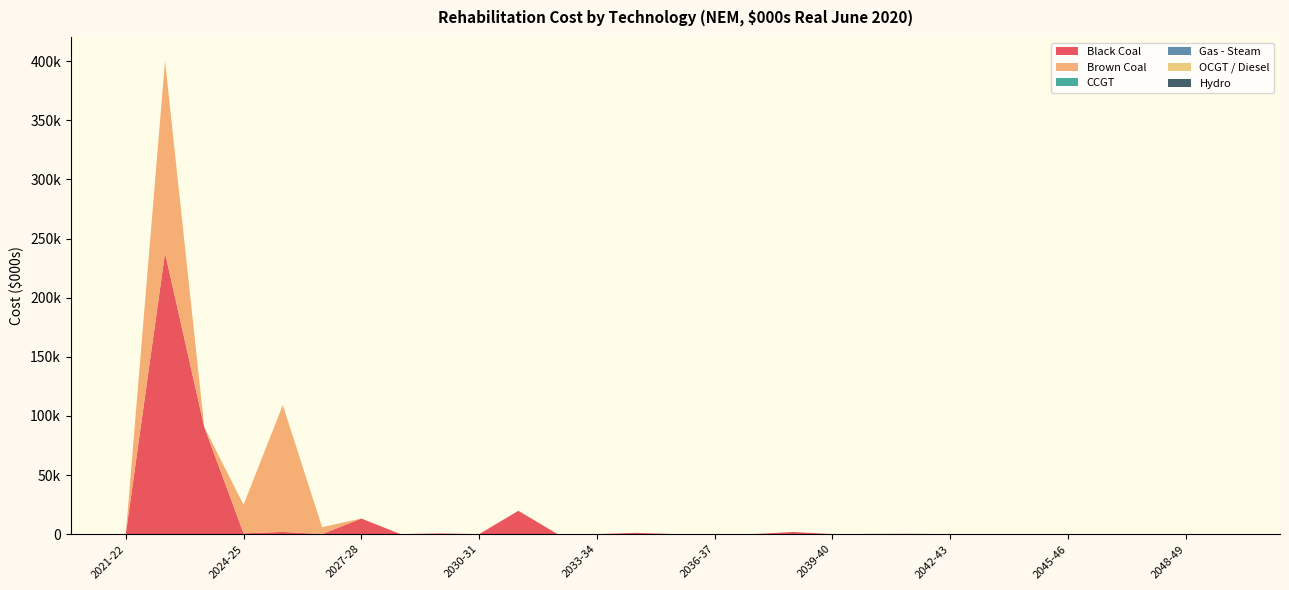

Reading left to right, transcribe all the data shown in this chart.

Black Coal: 0.0	237741.5	90493.8	669.5	1875.0	0.0	13205.3	0.0	593.1	0.0	19723.9	0.0	0.0	1068.1	0.0	0.0	0.0	1828.2	0.0	165.8	254.1	0.0	0.0	0.0	0.0	0.0	0.0	0.0	0.0
Brown Coal: 0.0	162693.9	0.0	24165.9	107325.2	5899.9	0.0	0.0	0.0	0.0	0.0	0.0	0.0	0.0	0.0	0.0	0.0	0.0	0.0	0.0	0.0	0.0	0.0	0.0	0.0	0.0	0.0	0.0	0.0
CCGT: 0.0	0.0	0.0	0.0	0.0	0.0	0.0	0.0	0.0	0.0	0.0	0.0	0.0	0.0	0.0	0.0	0.0	0.0	0.0	0.0	0.0	0.0	0.0	0.0	0.0	0.0	0.0	0.0	0.0
Gas - Steam: 0.0	0.0	0.0	0.0	0.0	0.0	0.0	0.0	0.0	0.0	0.0	0.0	0.0	0.0	0.0	0.0	0.0	0.0	0.0	0.0	0.0	0.0	0.0	0.0	0.0	0.0	0.0	0.0	0.0
OCGT / Diesel: 0.0	0.0	0.0	0.0	0.0	0.0	0.0	0.0	0.0	0.0	0.0	0.0	0.0	0.0	0.0	0.0	0.0	0.0	0.0	0.0	0.0	0.0	0.0	0.0	0.0	0.0	0.0	0.0	0.0
Hydro: 0.0	0.0	0.0	0.0	0.0	0.0	0.0	0.0	0.0	0.0	0.0	0.0	0.0	0.0	0.0	0.0	0.0	0.0	0.0	0.0	0.0	0.0	0.0	0.0	0.0	0.0	0.0	0.0	0.0